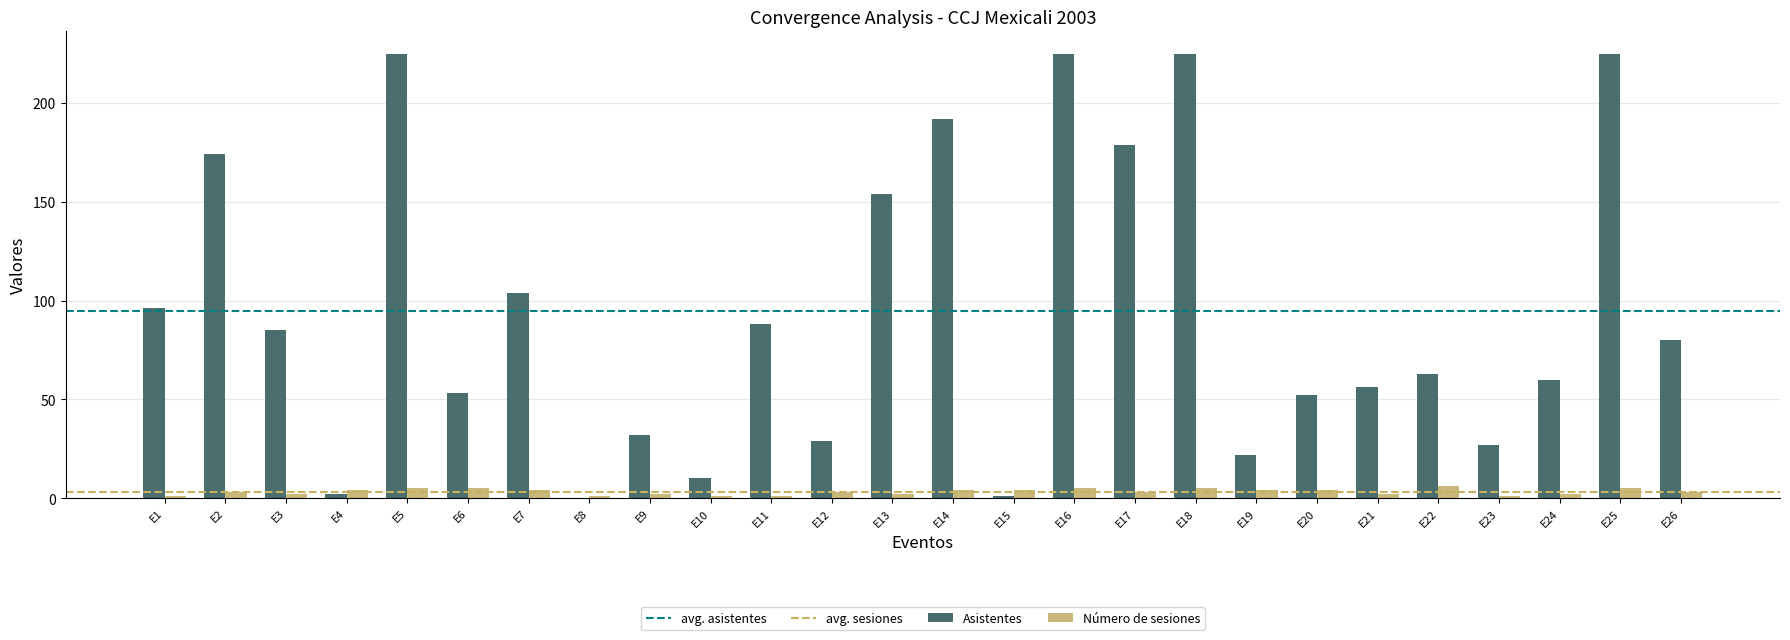

At which label is Asistentes closest to 112?

E7